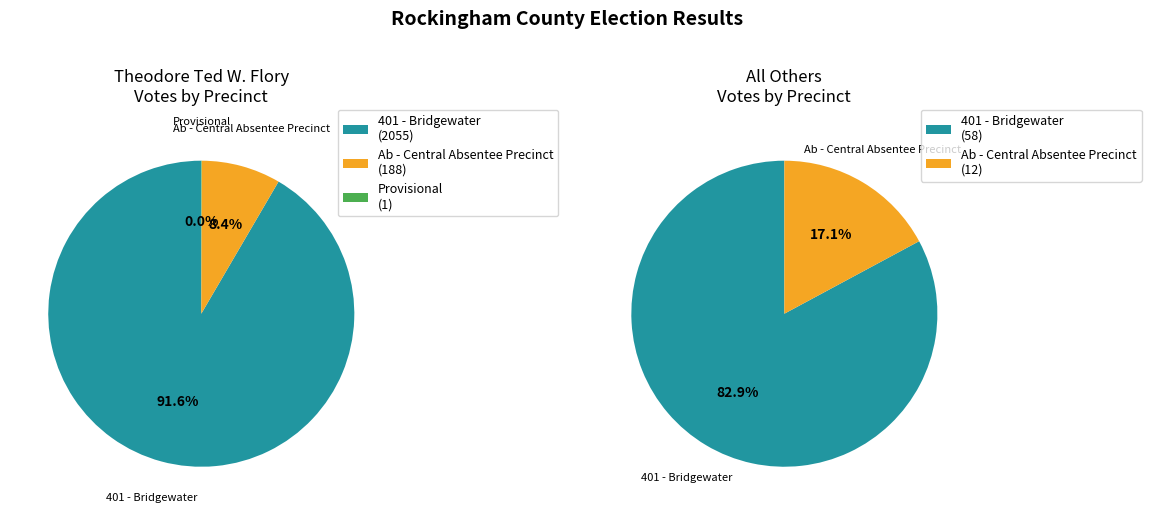

To the nearest percent, what portion does 401 - Bridgewater represent?

92%